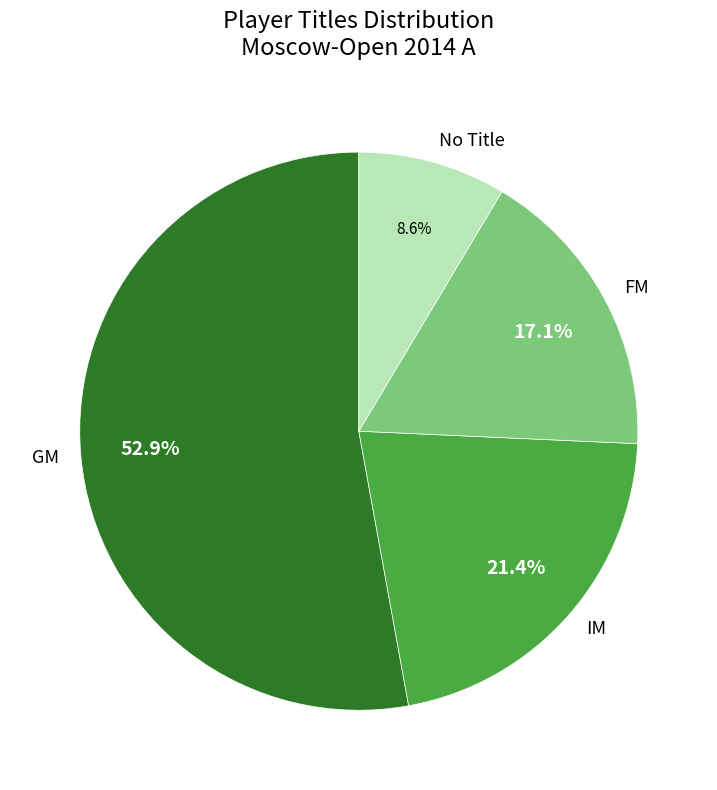

Combined, do IM and No Title account for over 50%?

No